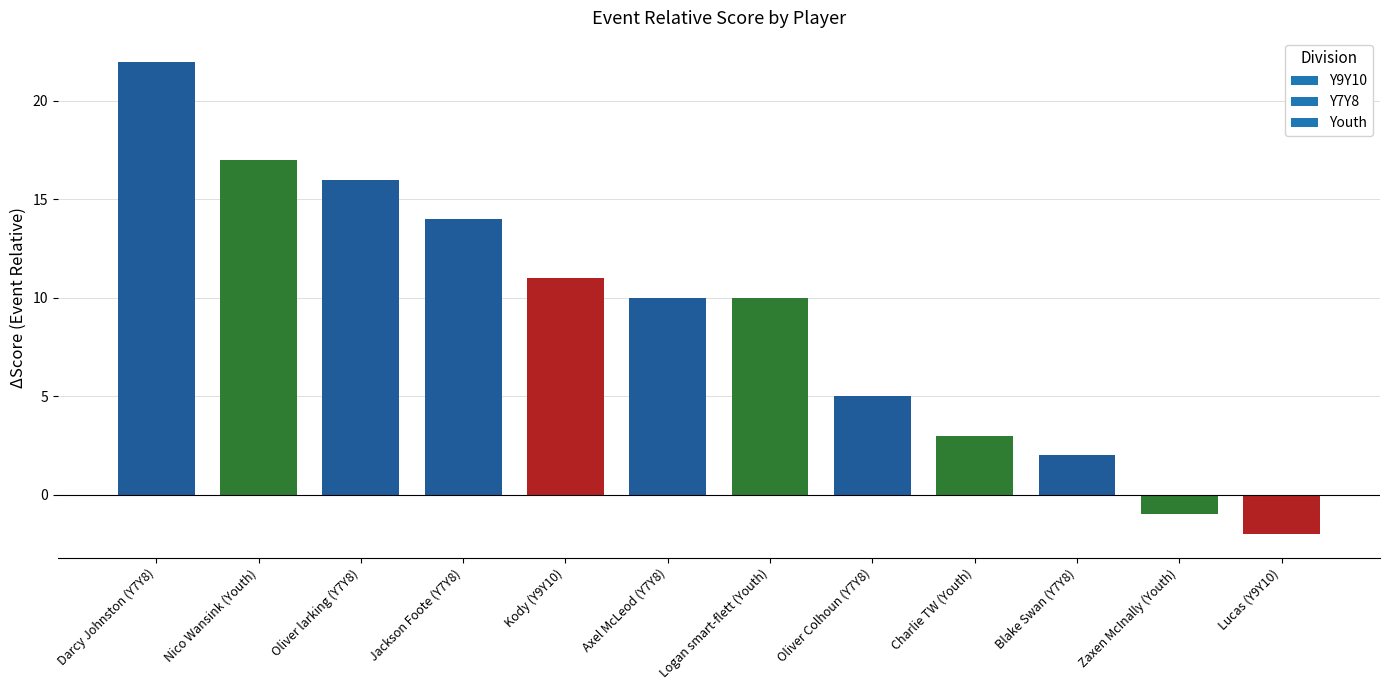

What is the label of the 1st bar from the left?

Darcy Johnston (Y7Y8)